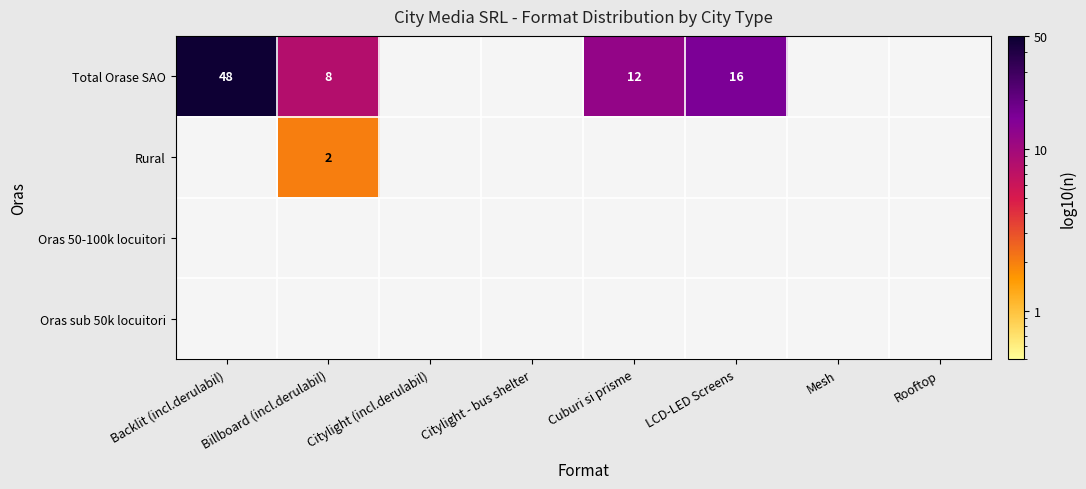

How many values in the Total Orase SAO series are below 8?

4